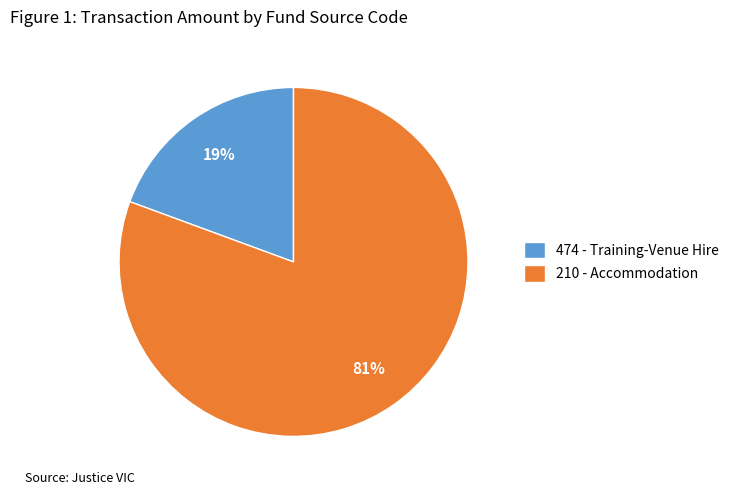

Is it true that 210 - Accommodation is 69% of the pie?

False